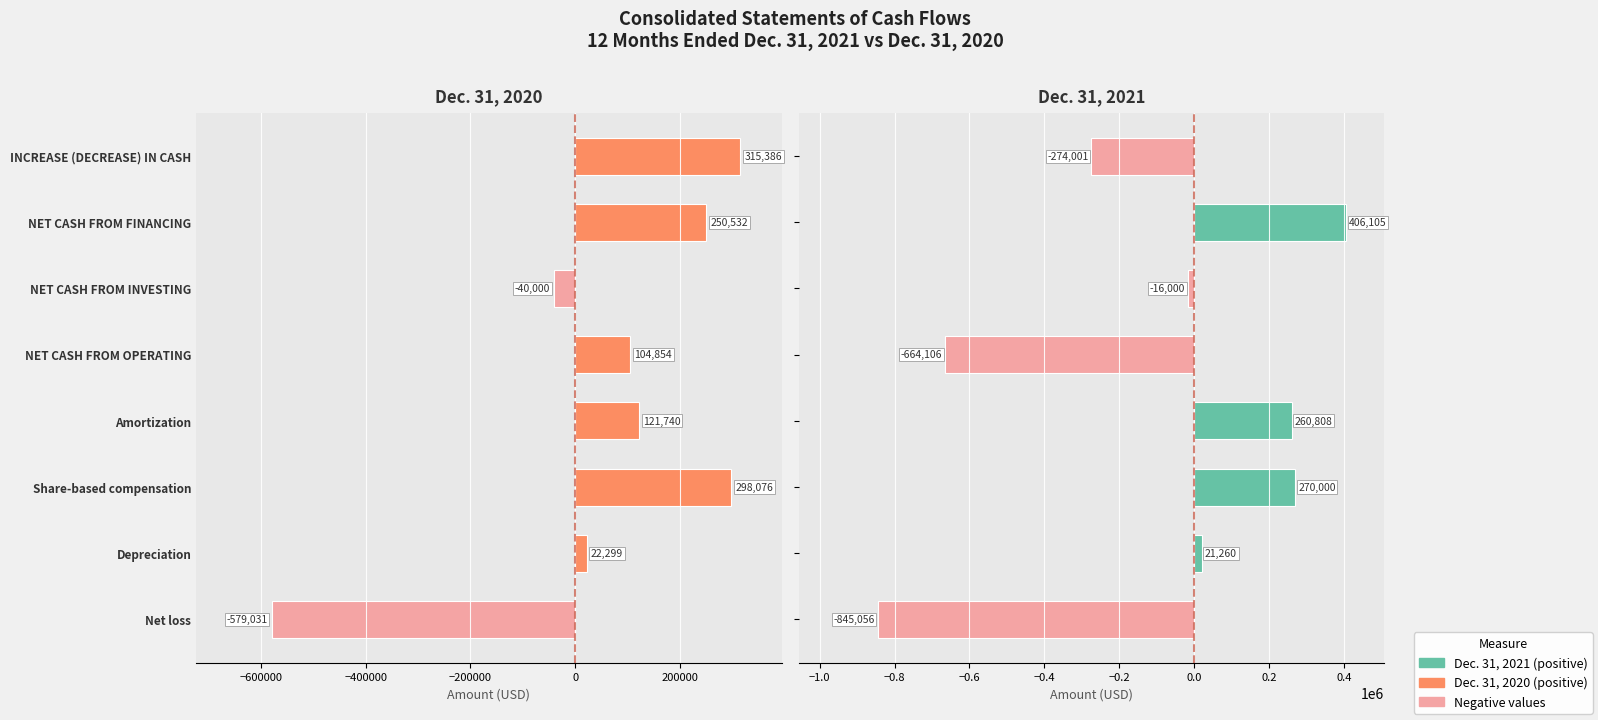

Which series changed the most between Share-based compensation and NET CASH FROM OPERATING?

Dec. 31, 2021